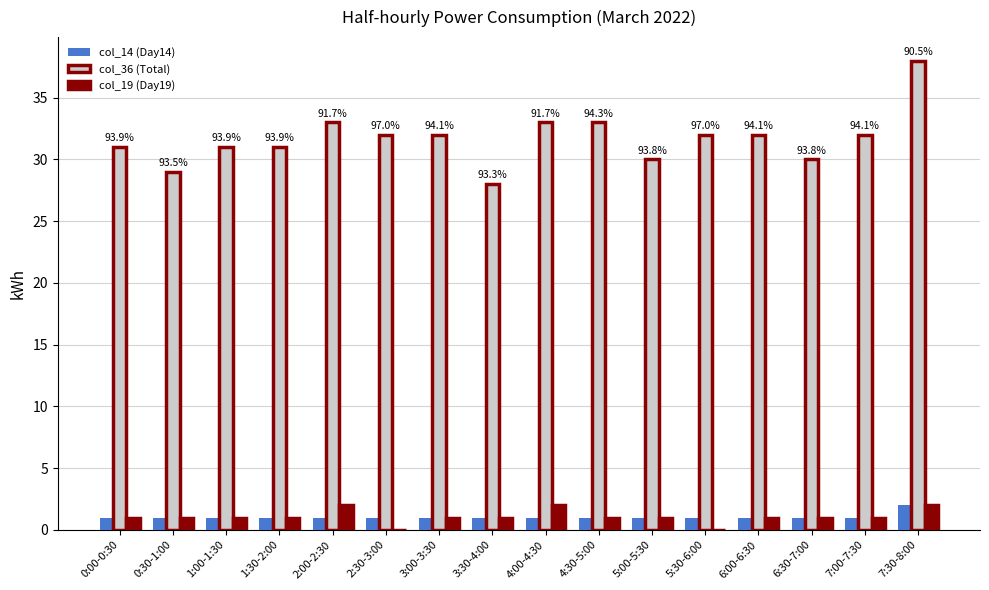

Is it true that col_36 (Total) equals 15 at 2:30-3:00?

False